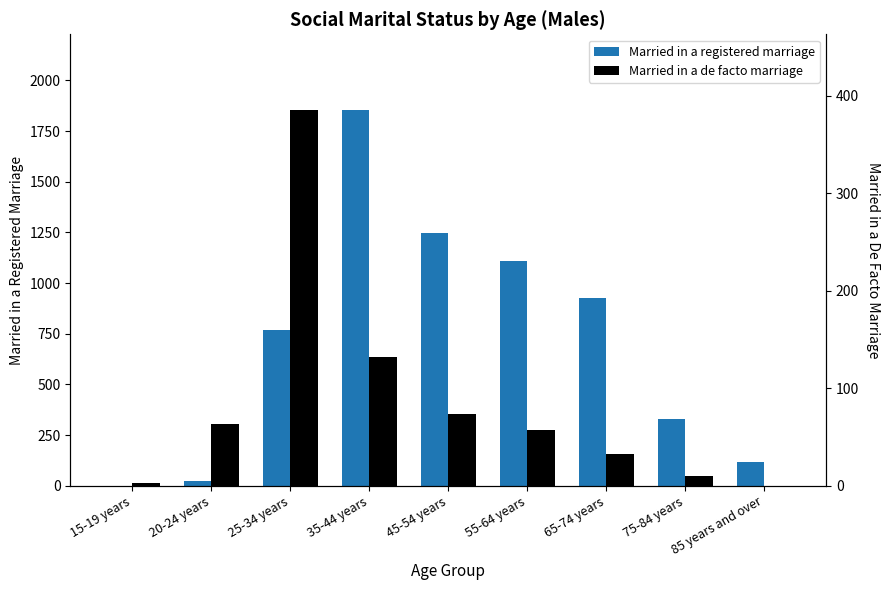

Reading left to right, extract all data points from this chart.

Married in a registered marriage: 0	23	769	1856	1248	1111	926	329	119
Married in a de facto marriage: 3	63	386	132	74	57	33	10	0